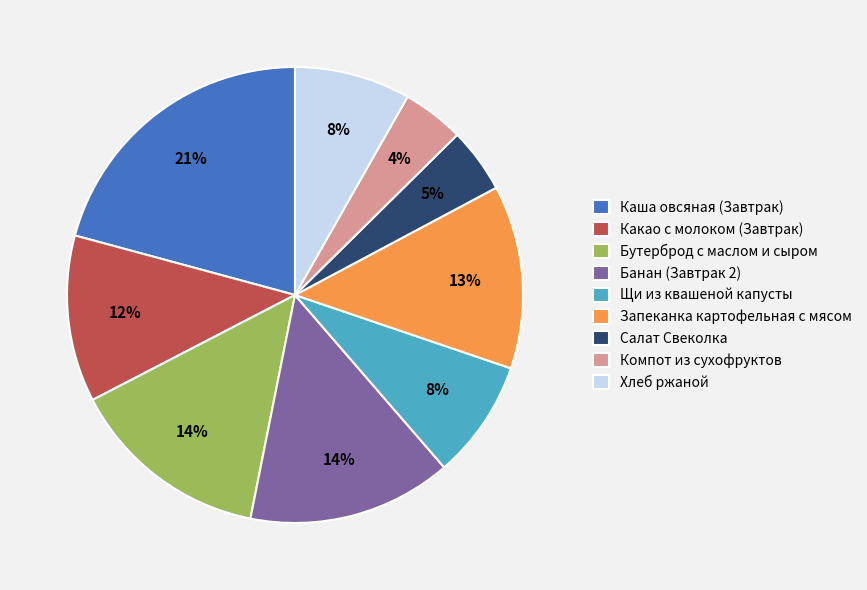

Does any single category account for the majority?

No